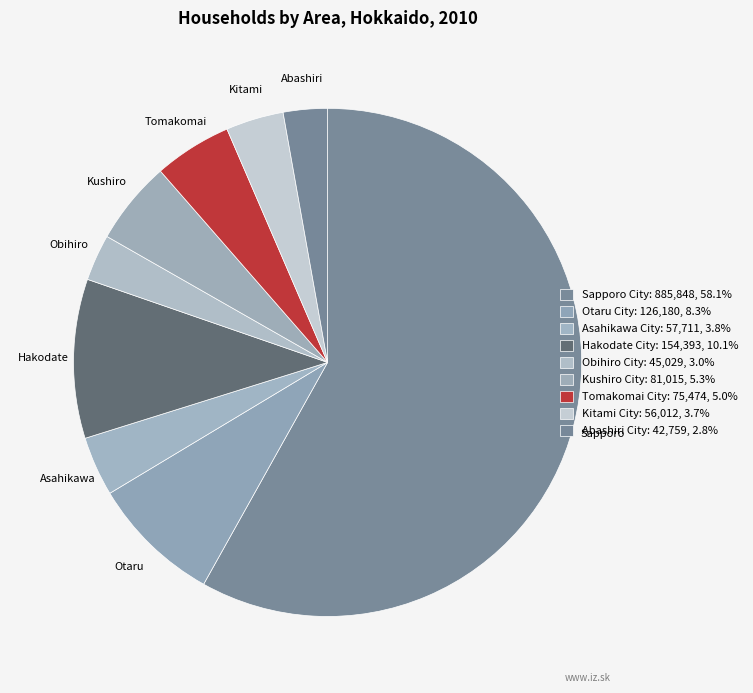

How many slices are in this pie chart?

9